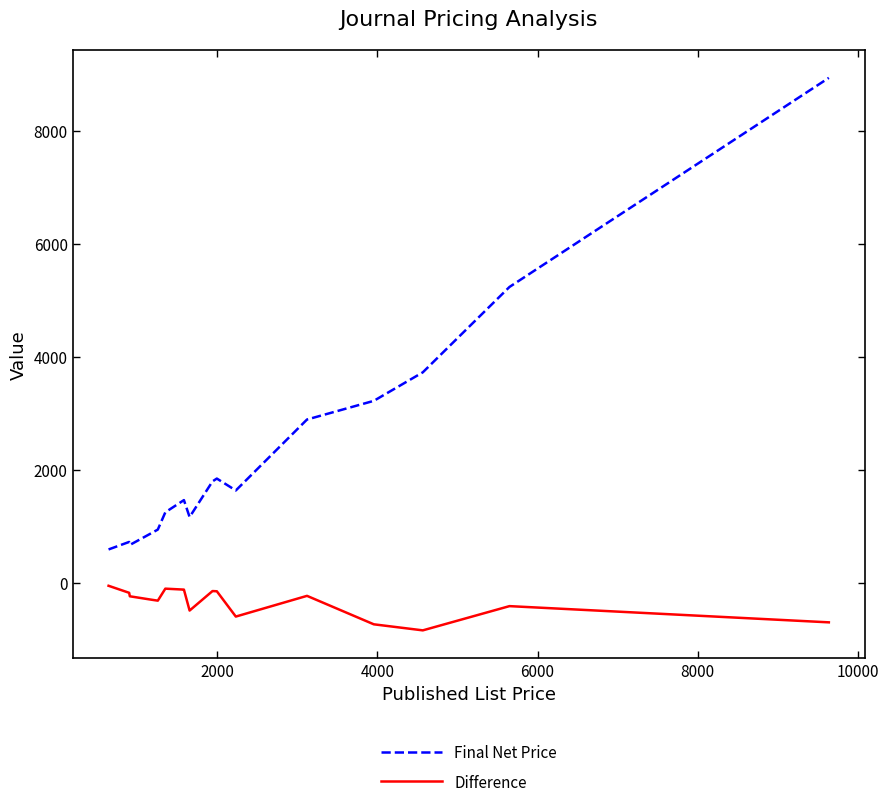

True or false: Final Net Price and Difference cross at least once.

False